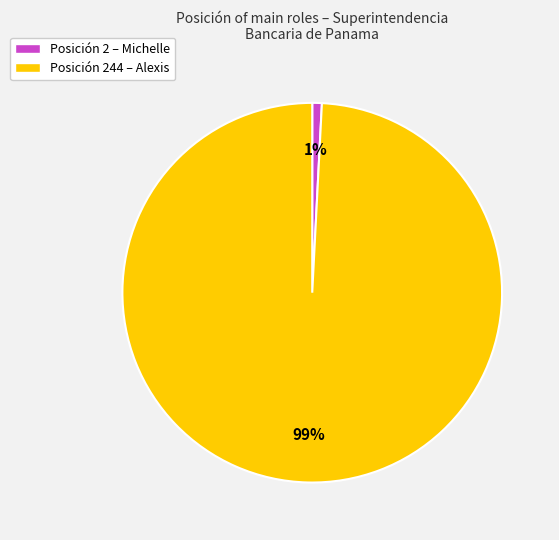

Is there any slice that represents more than half of the pie?

Yes